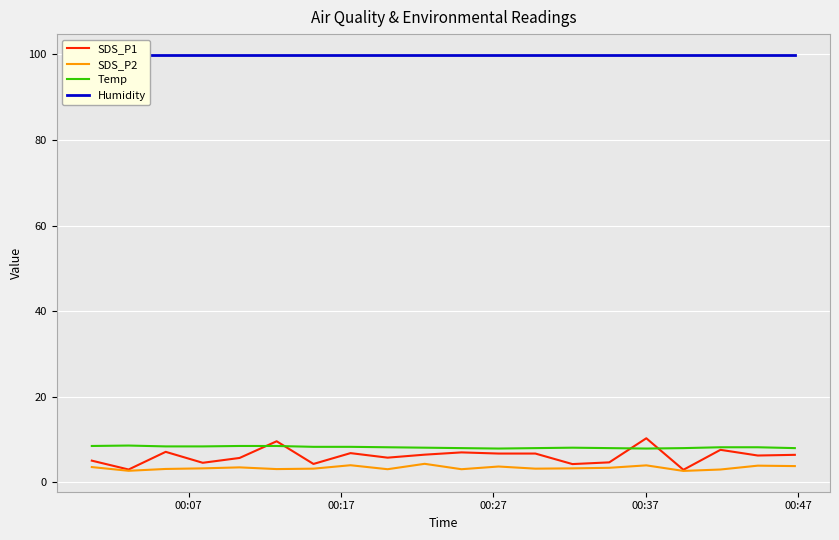

What is the highest value of the SDS_P2 series?

4.3